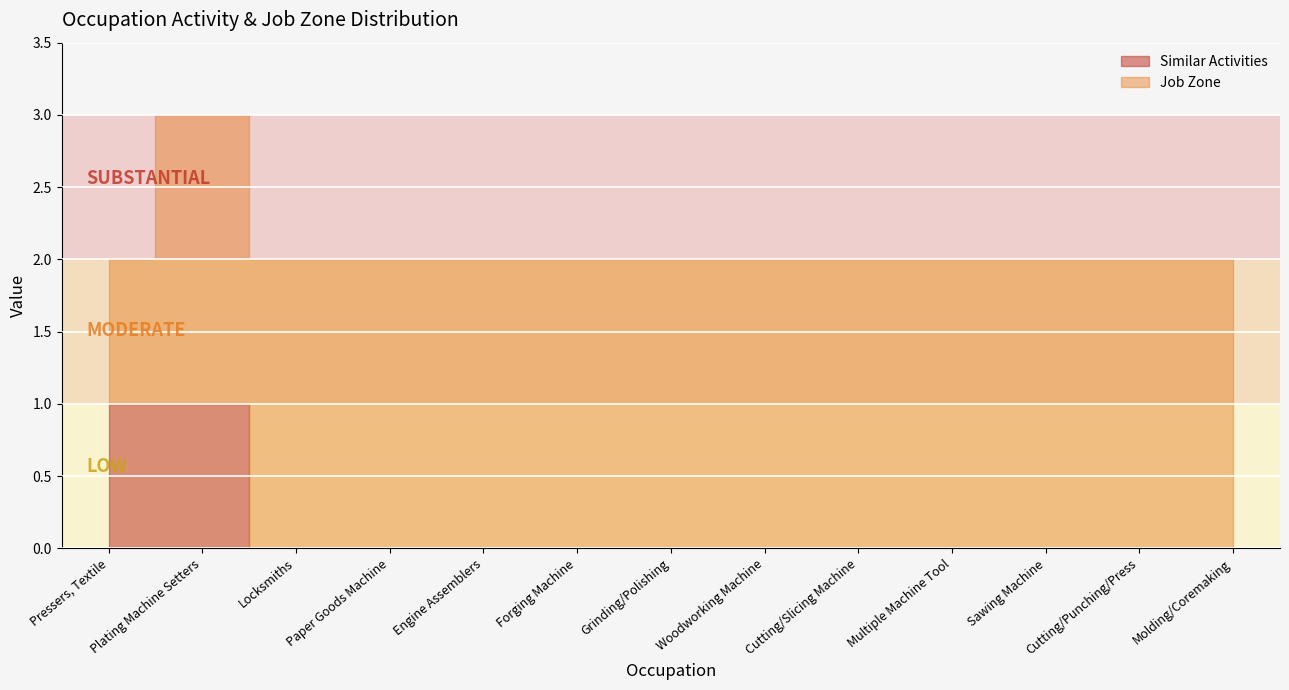

Between Multiple Machine Tool and Cutting/Punching/Press, which series saw the biggest shift?

Similar Activities